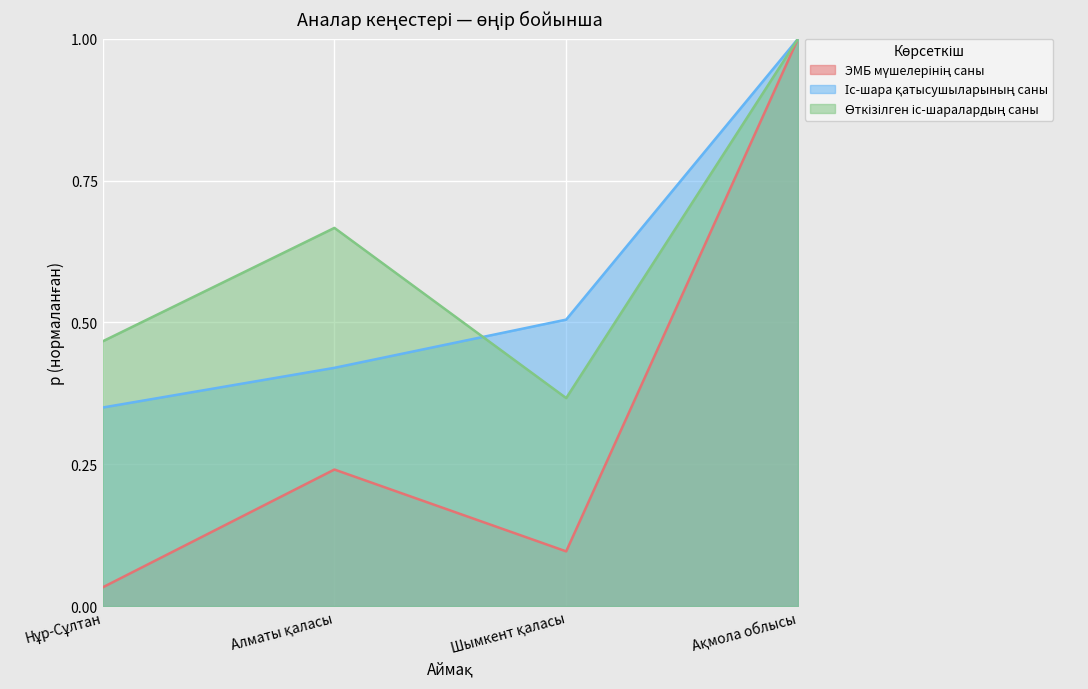

What is the sum of the Өткізілген іс-шаралардың саны values at Ақмола облысы and Алматы қаласы?

1.7